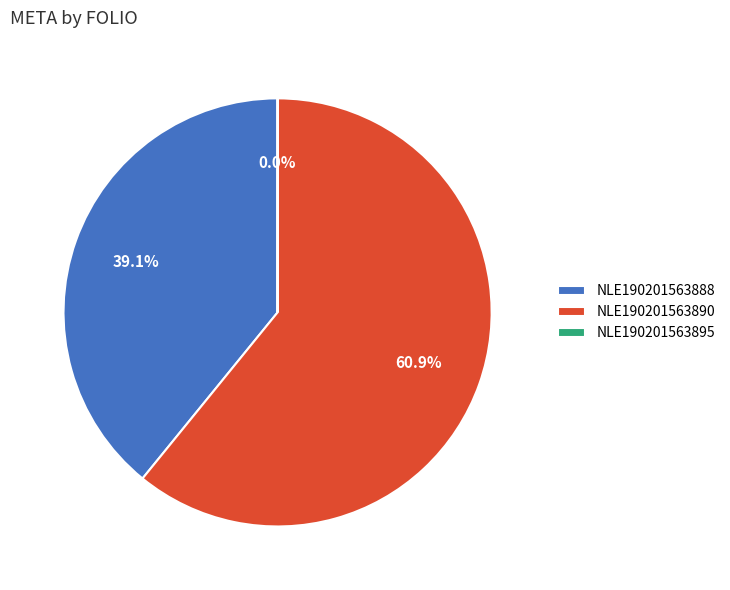

Combined, do NLE190201563888 and NLE190201563890 account for over 50%?

Yes